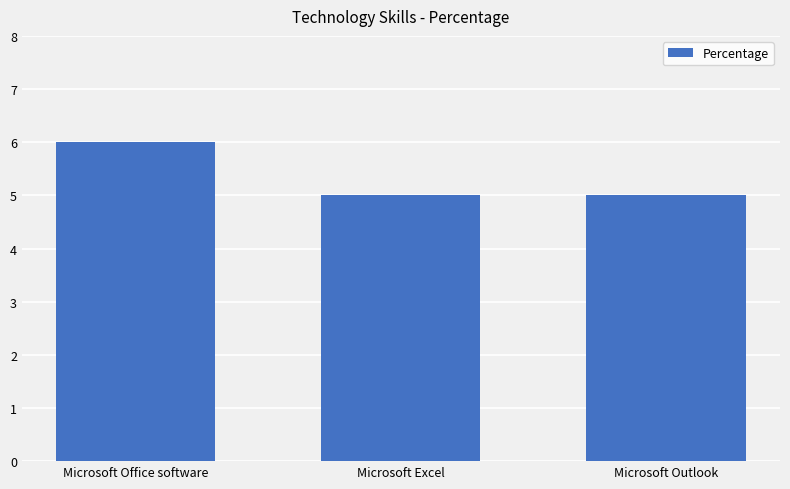

At which category does the chart reach its peak across all series?

Microsoft Office software